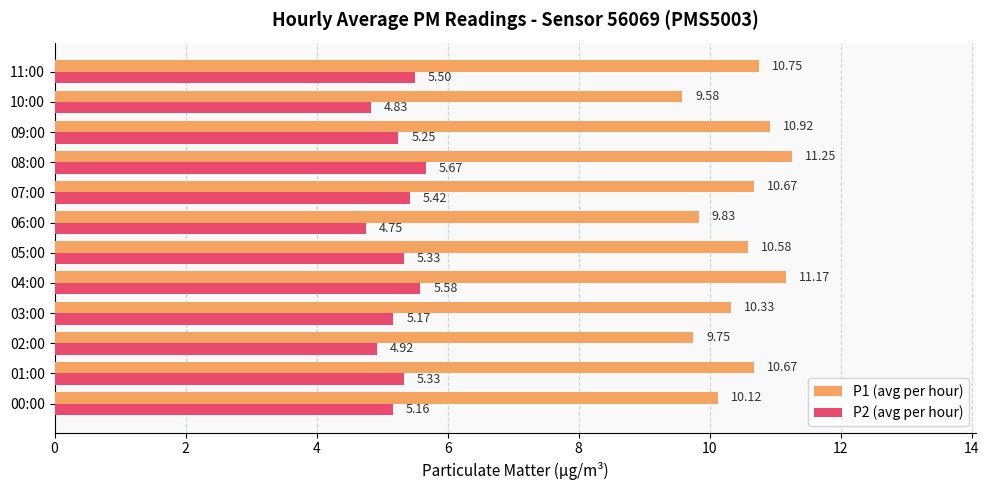

List the series in order of their overall mean, lowest first.

P2 (avg per hour), P1 (avg per hour)